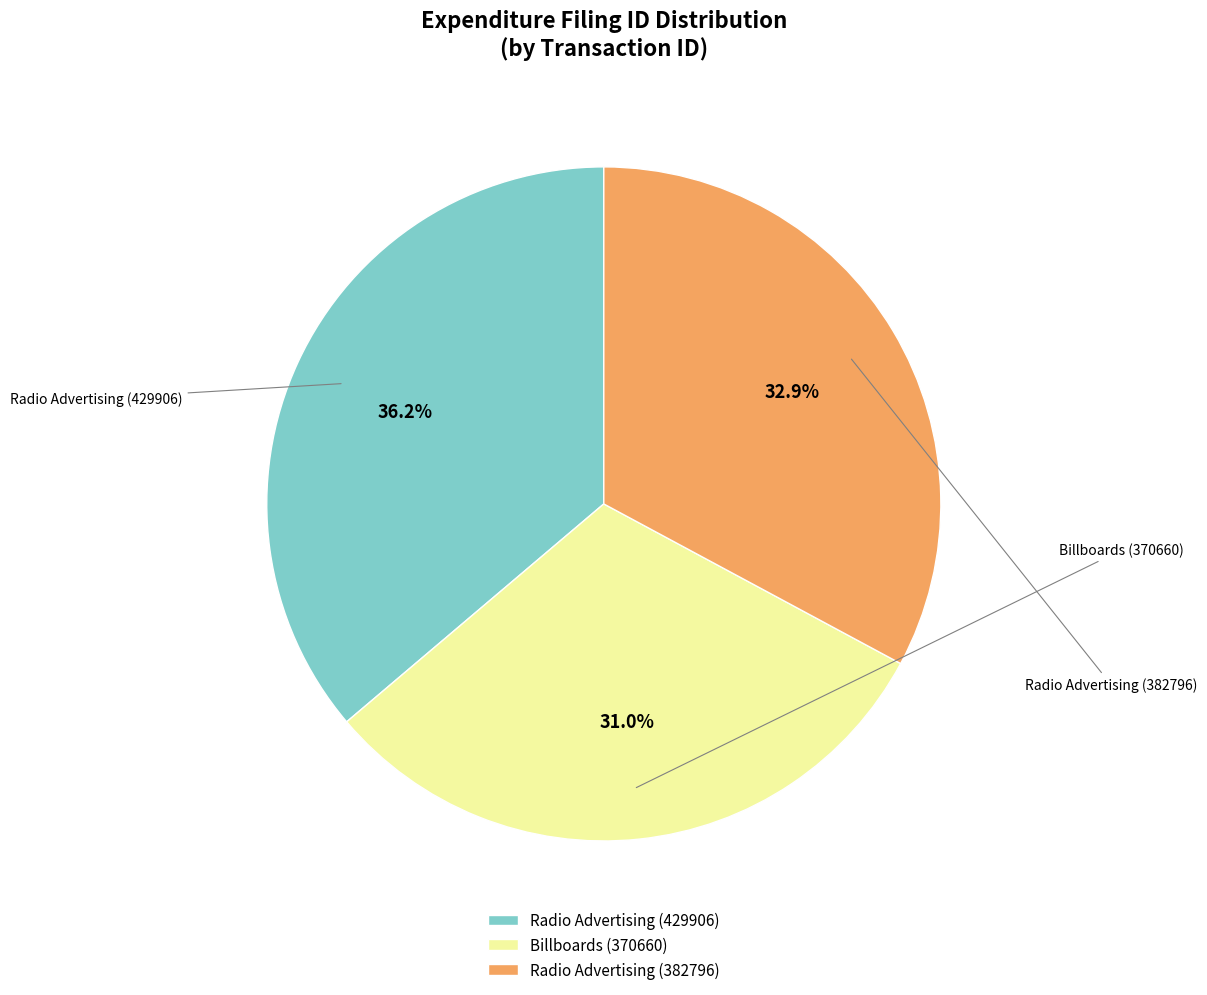

How many segments does this pie chart have?

3